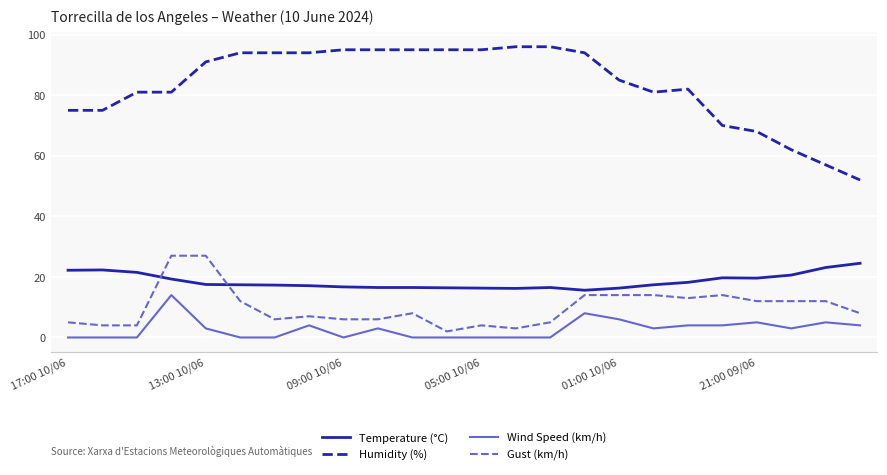

What is the maximum value shown in the chart?

96.0